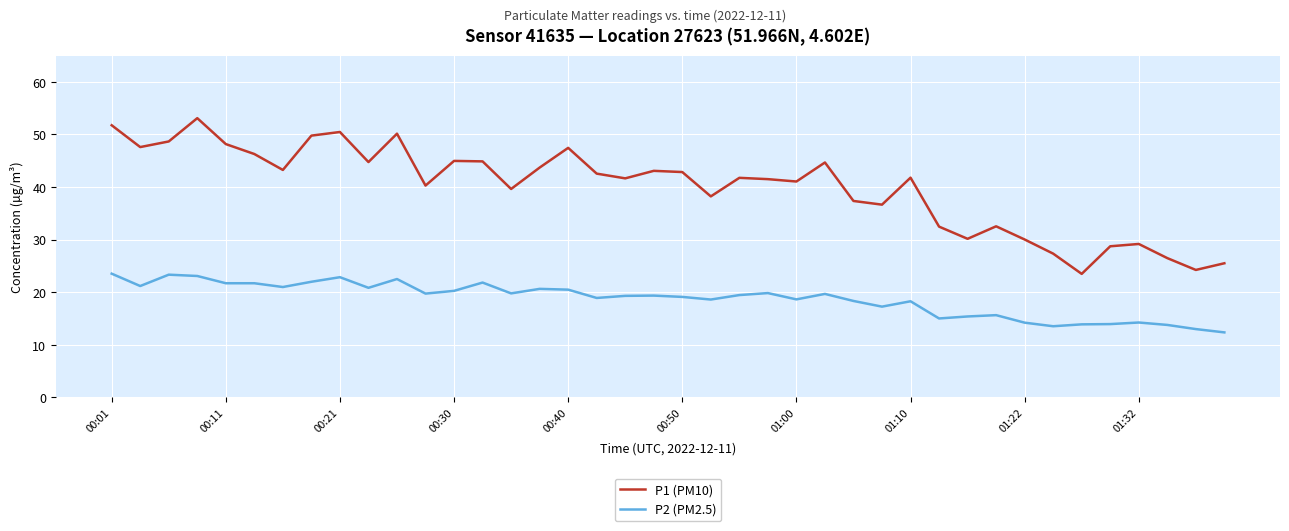

At how many categories does at least one series exceed 28?

35